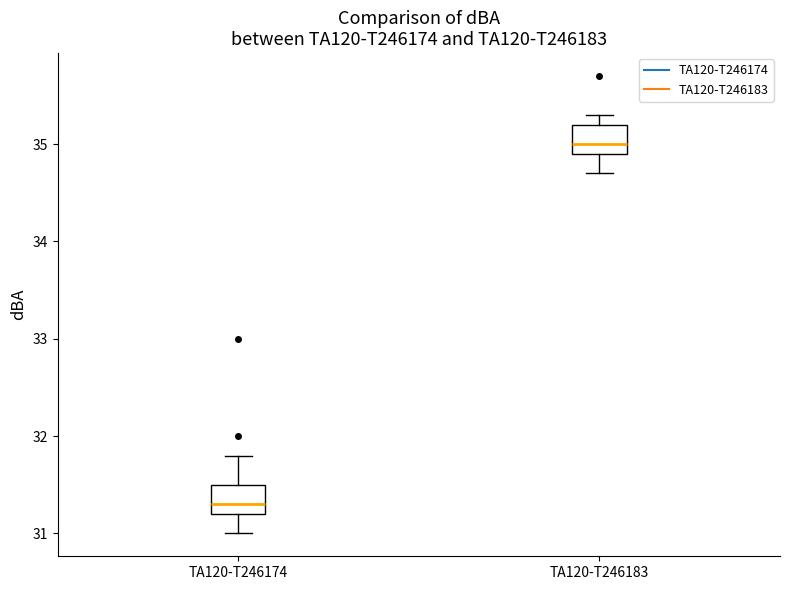

Where is the lower edge of the box for TA120-T246174 on the y-axis? The values are not printed on the chart, so give them approximately, as read against the axis.

31.2